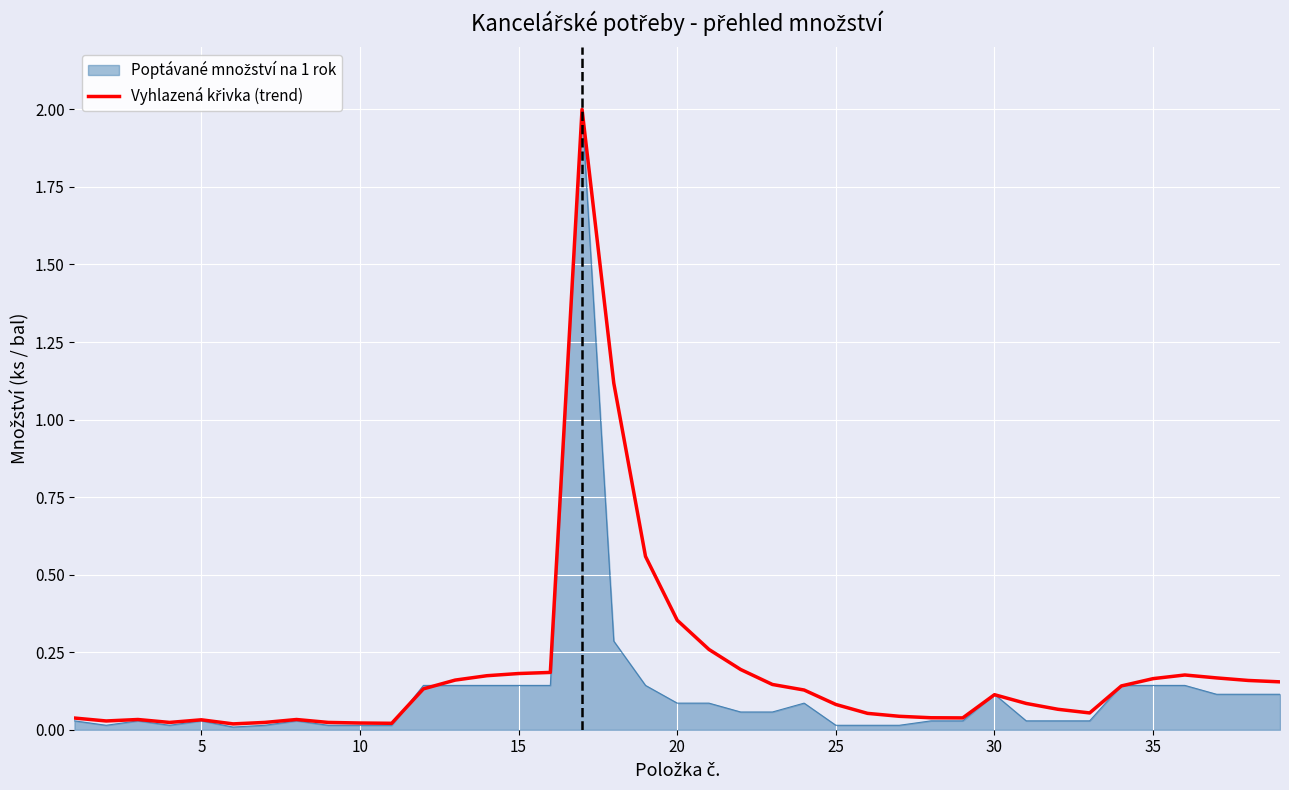

What is the maximum value shown in the chart?

2.0